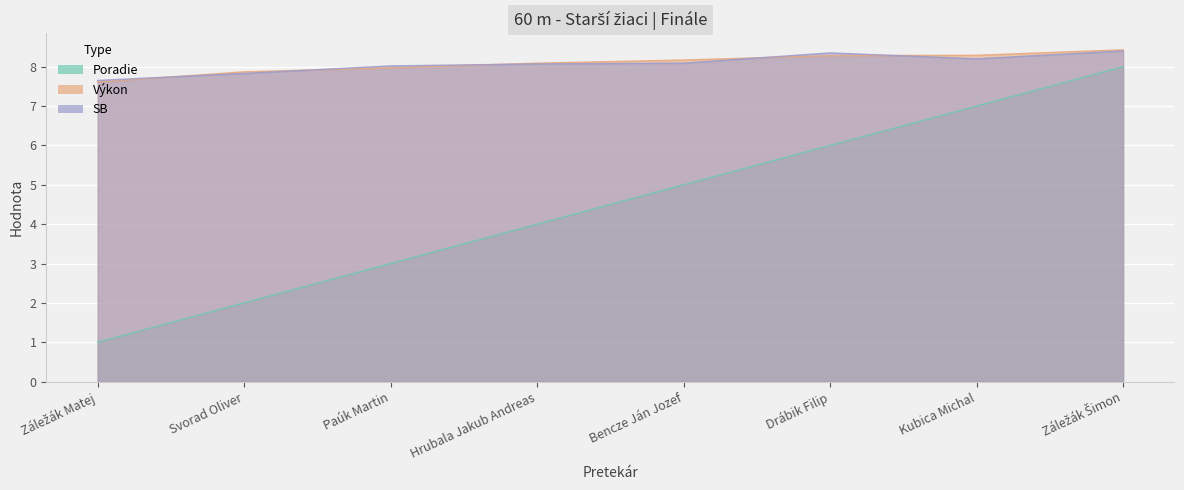

True or false: Výkon has more than 1 points higher than both neighbors.

False